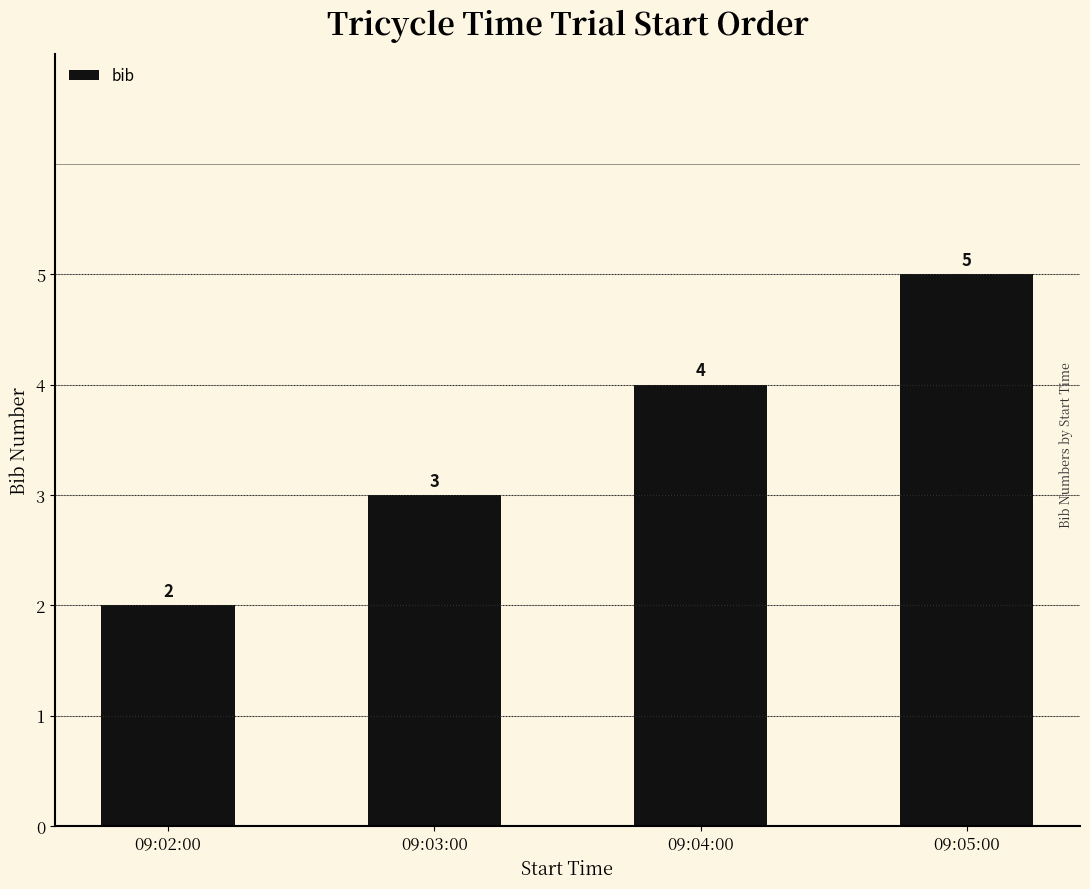

Count the values in the range 3 to 5.

3